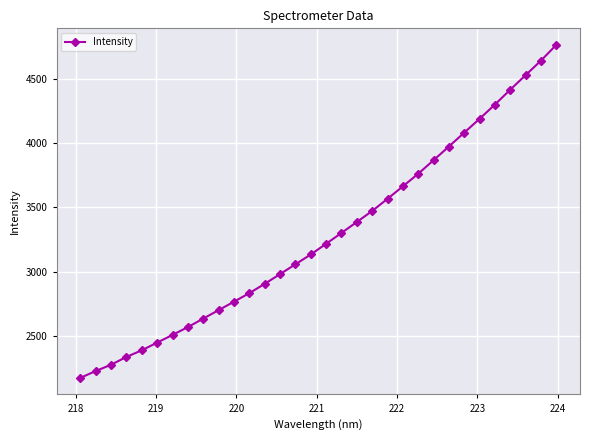

What is the minimum value shown in the chart?

2174.2